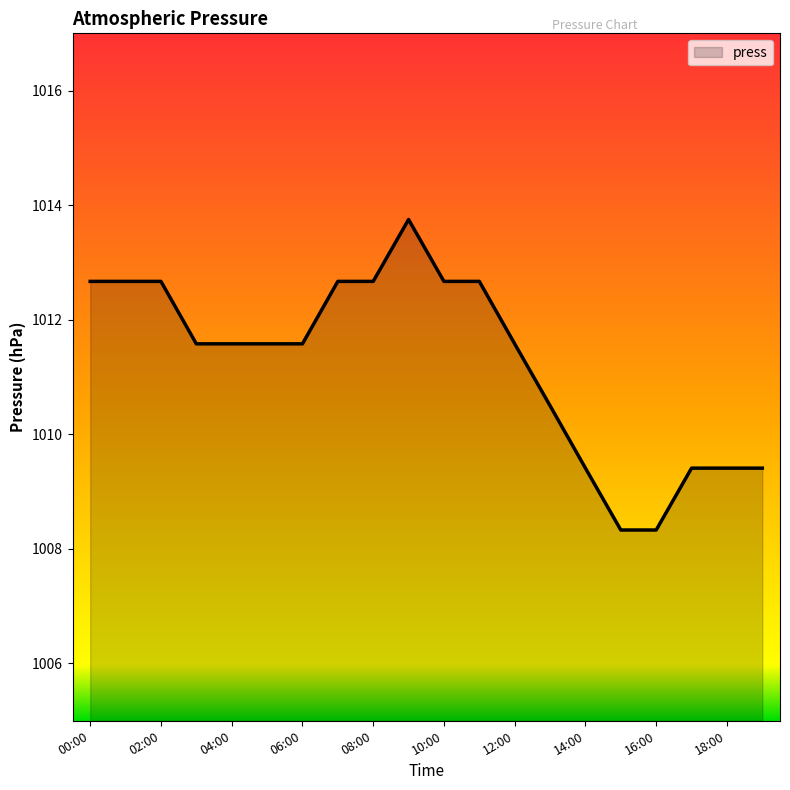

What is the smallest value displayed?

1008.3